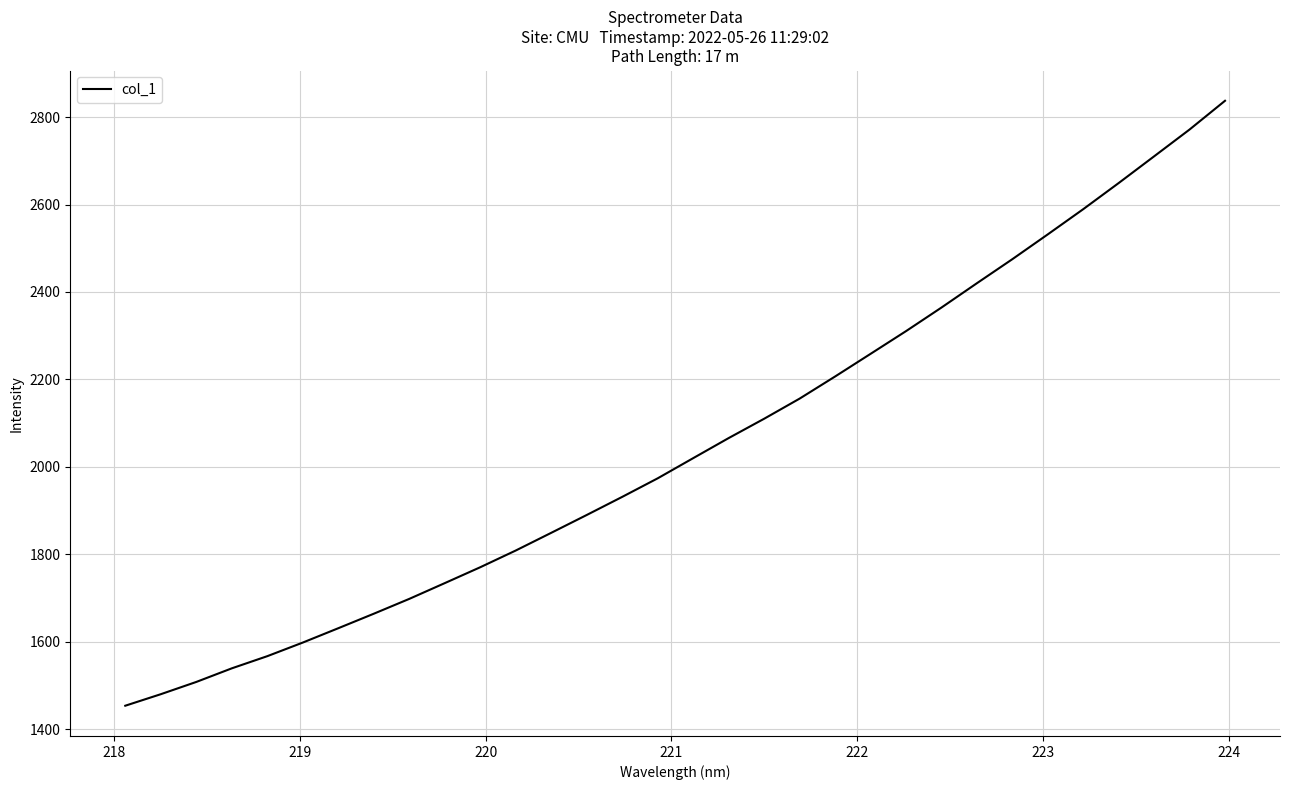

What is the maximum value shown in the chart?

2837.1